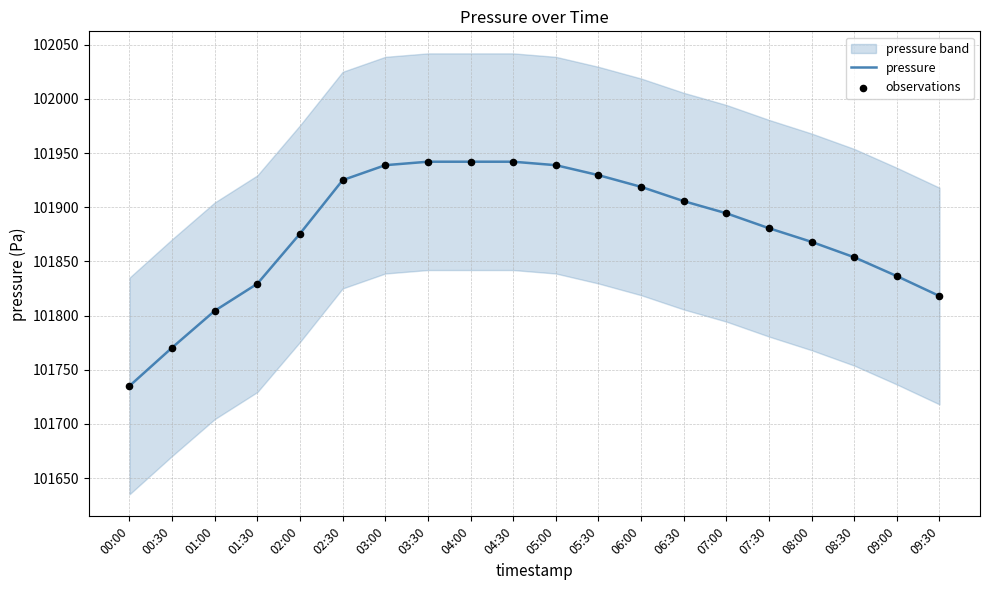

Which series has the widest spread of Y values?

pressure